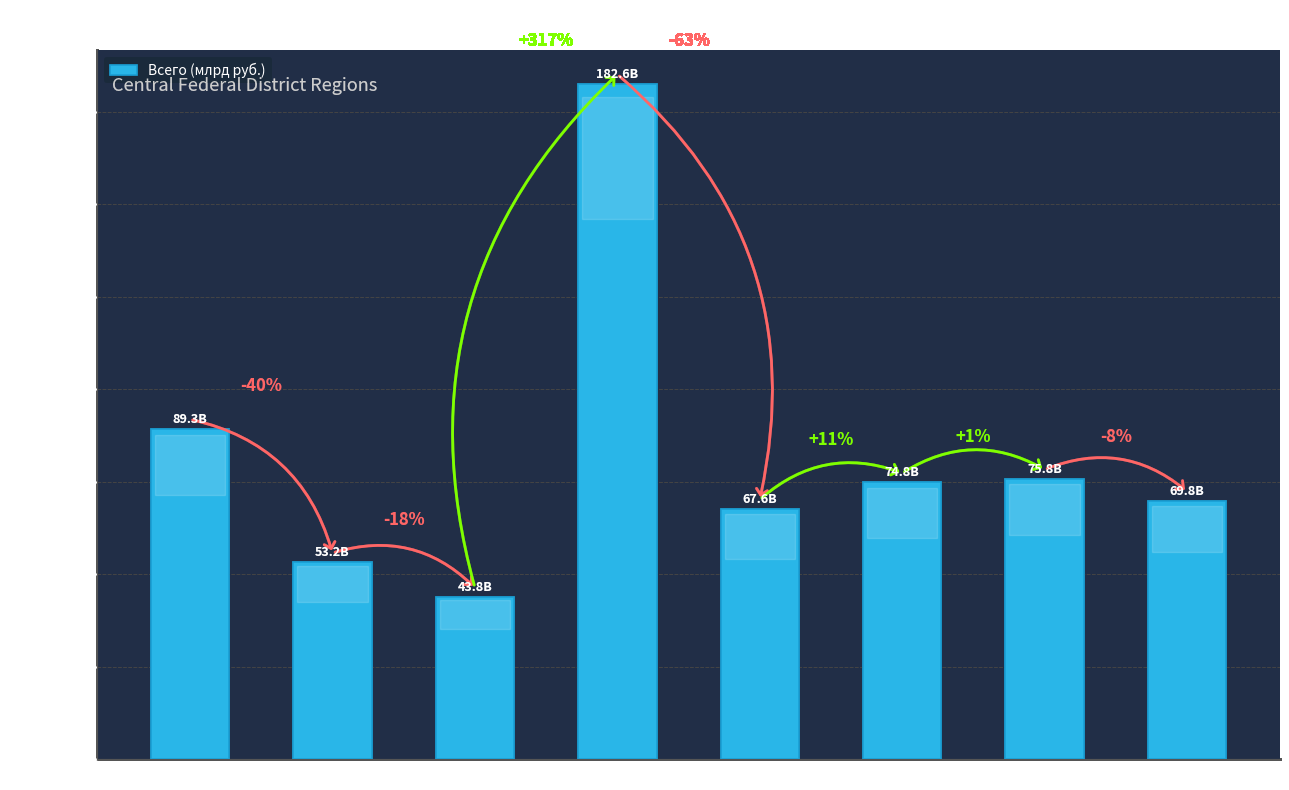

The value at Курская is 74799.9. True or false?

True